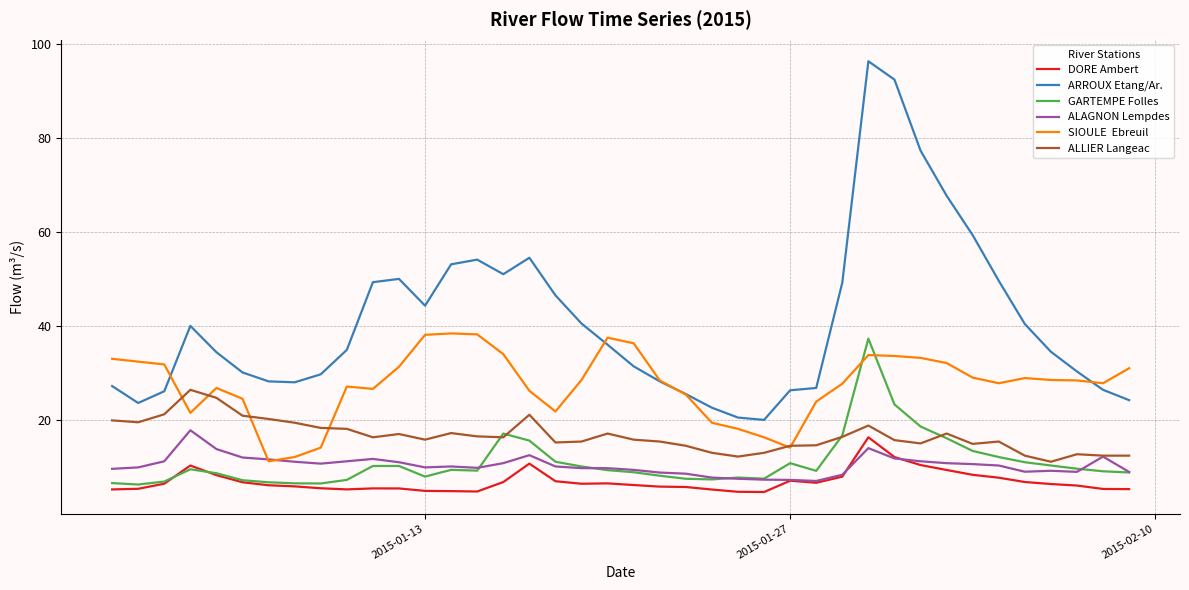

Does the chart display data point markers on the line(s)?

No